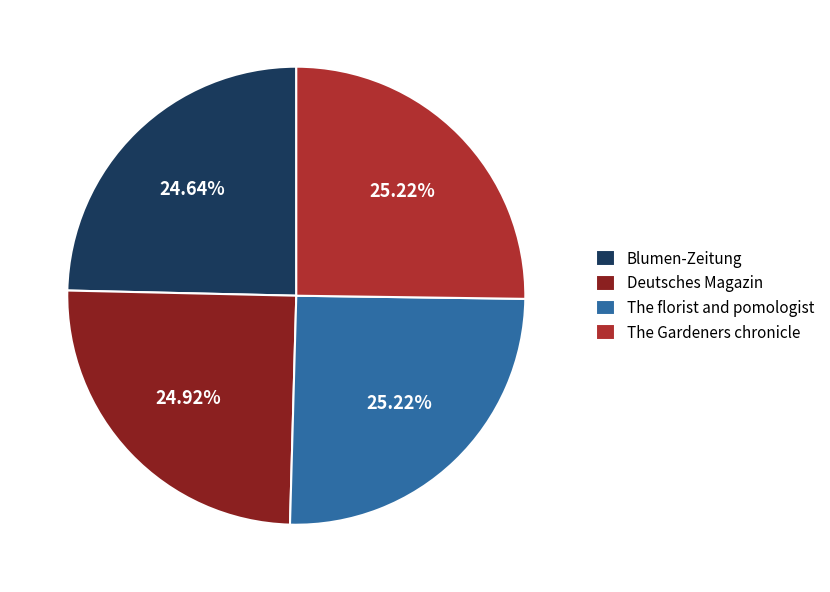

What percentage is NOT represented by The florist and pomologist?

74.8%